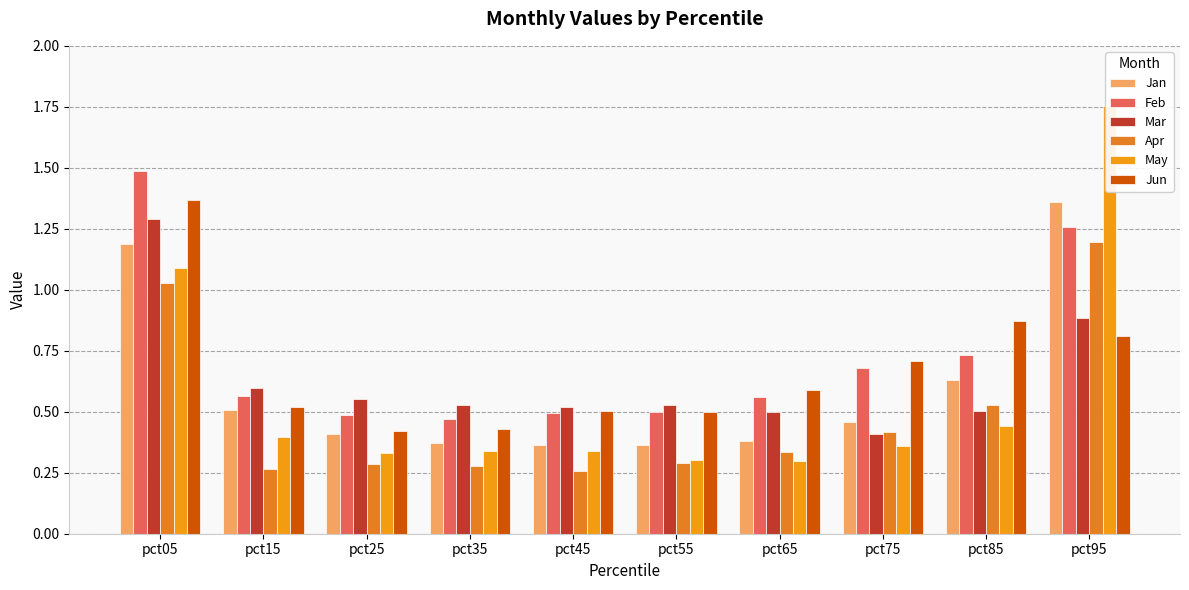

Is the value of Apr at pct05 greater than the value of Jan at pct55?

Yes